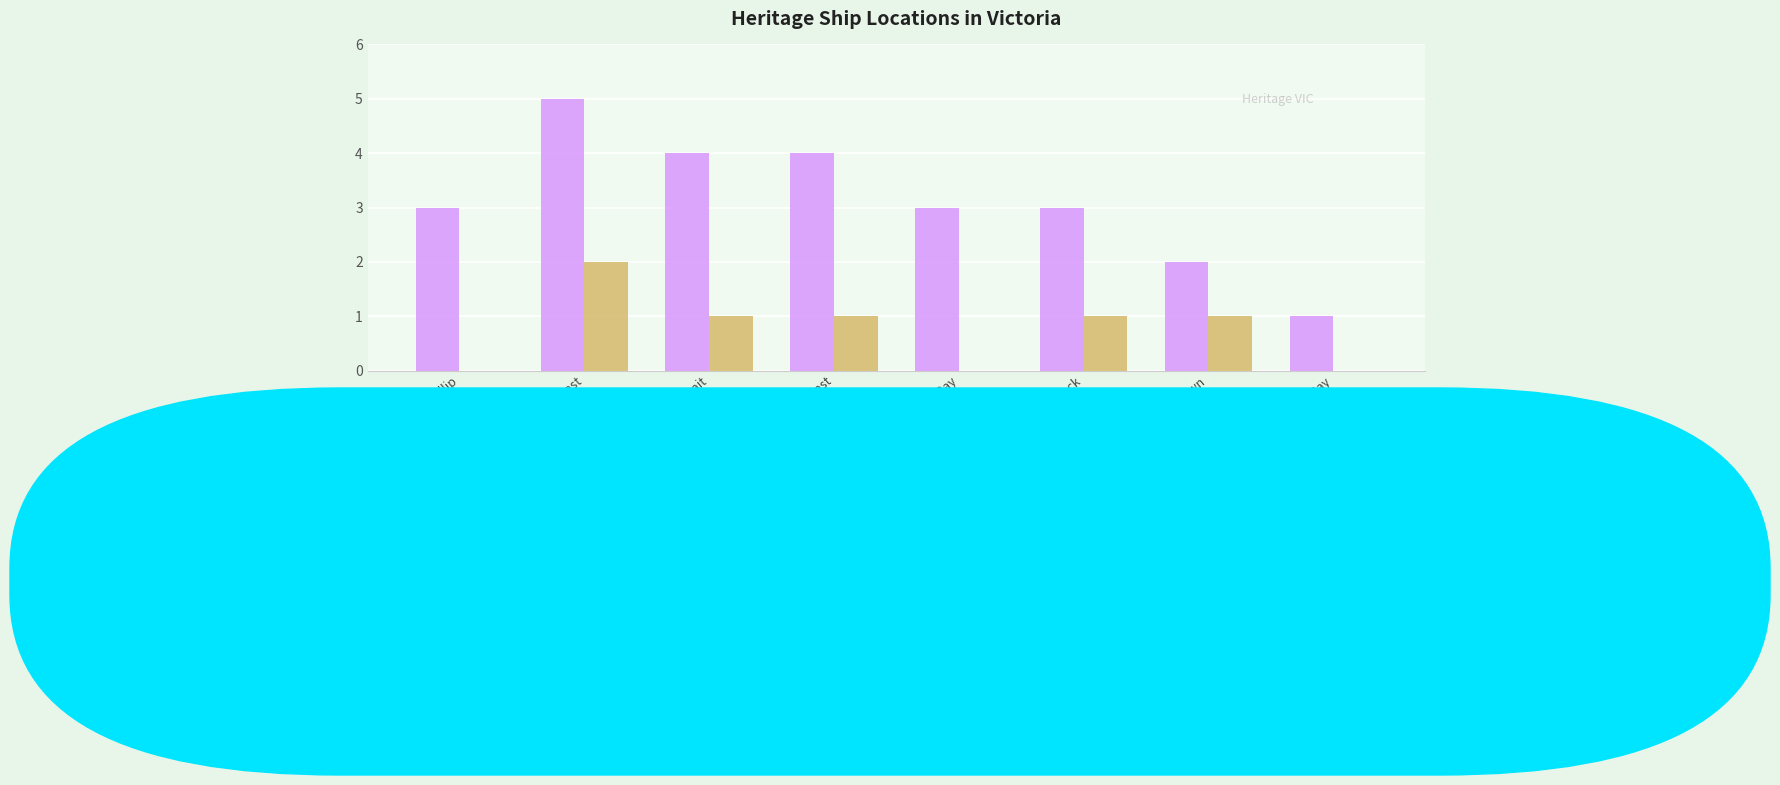

What is the maximum value shown in the chart?

5